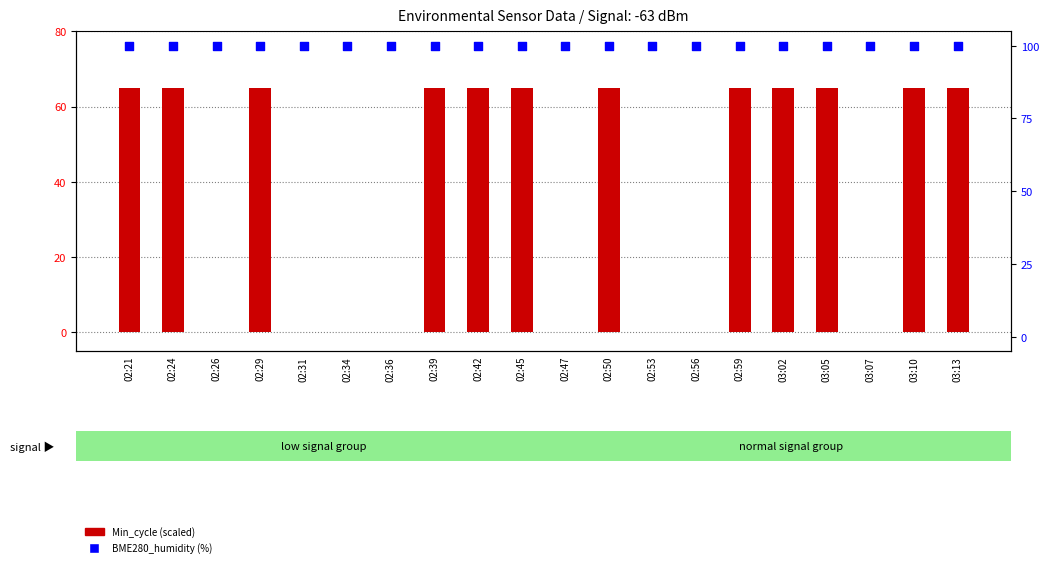

At how many categories does at least one series exceed 87?

20